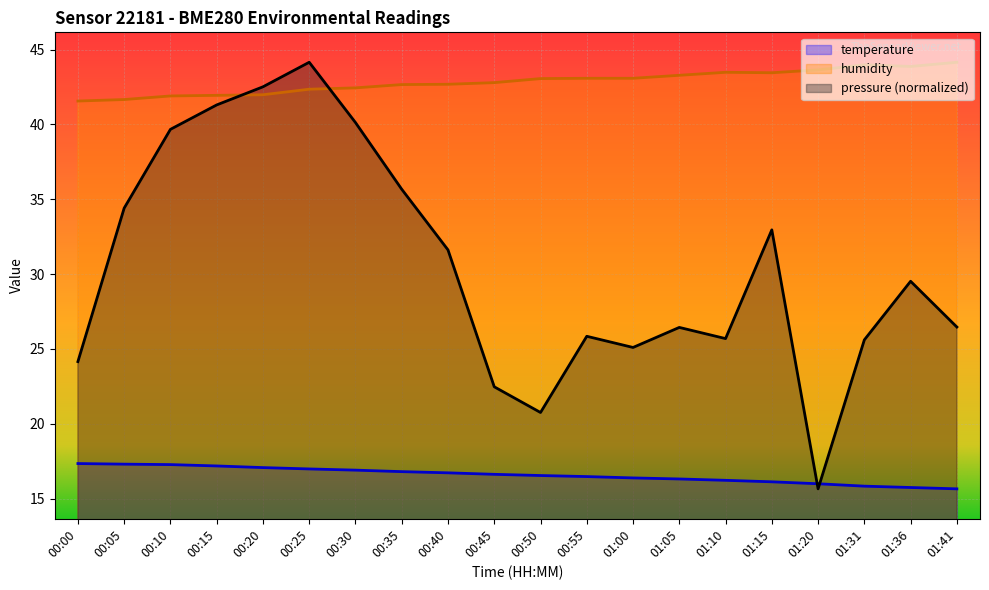

Which category has the highest value in the humidity series?

01:41